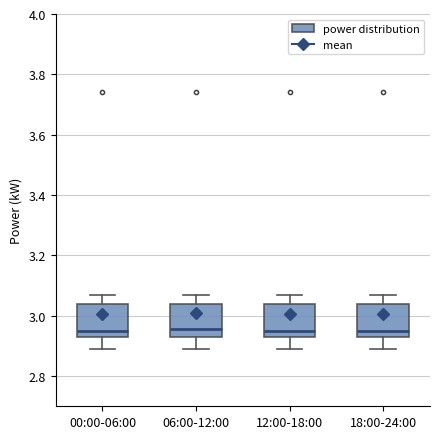

Where does the median line of the box for 18:00-24:00 sit on the y-axis? The values are not printed on the chart, so give them approximately, as read against the axis.

2.96